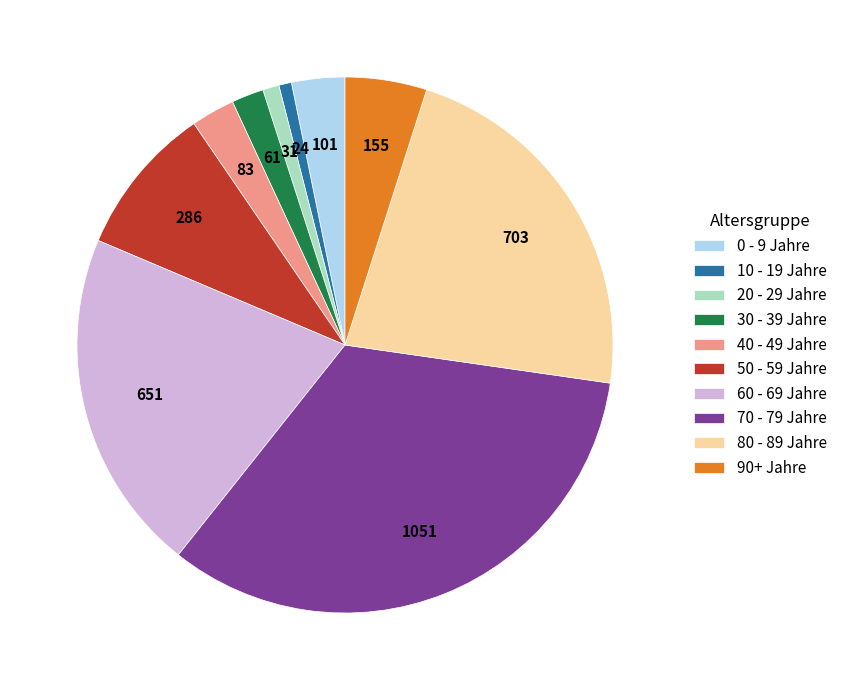

Combined, do 10 - 19 Jahre and 80 - 89 Jahre account for over 50%?

No